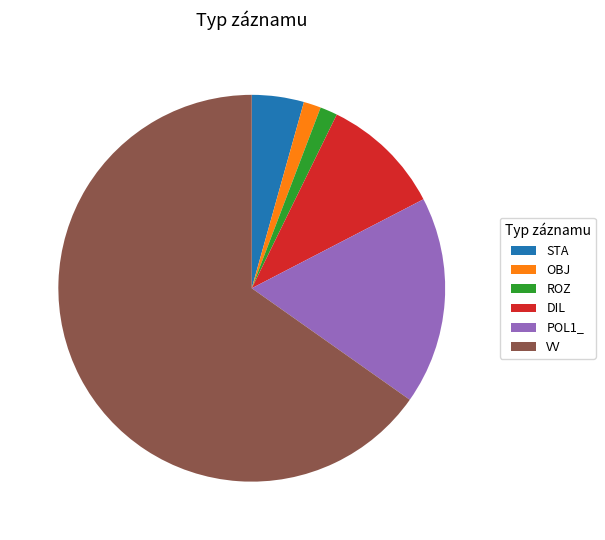

What is the largest slice in the pie chart?

VV